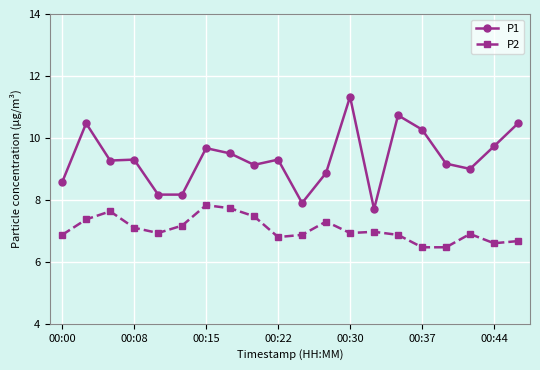

What is the value of the P1 point at the 11th from the left?

7.9